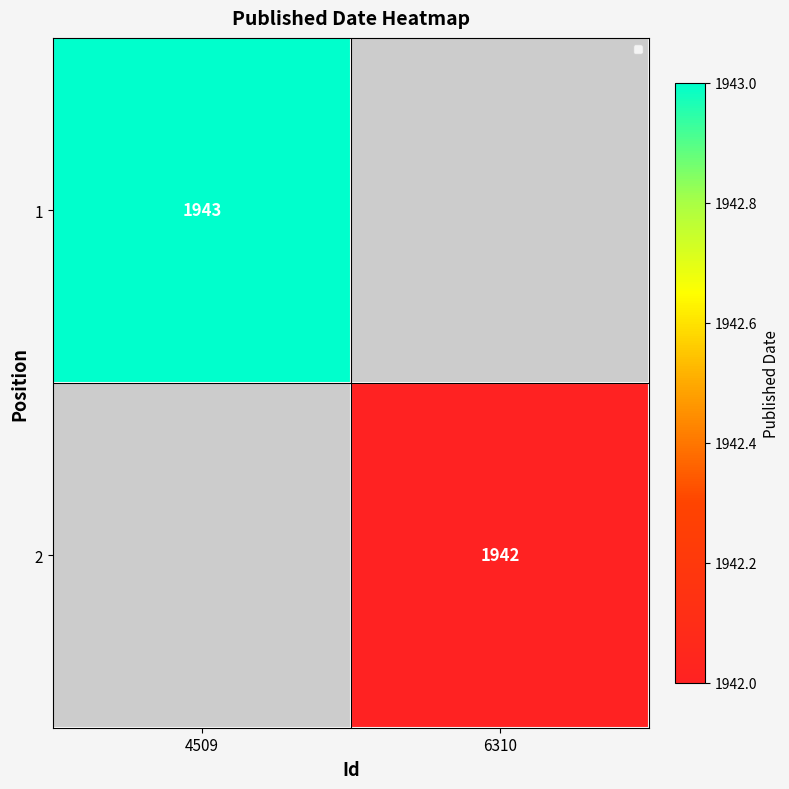

The value of 1 at 4509 is 840. True or false?

False